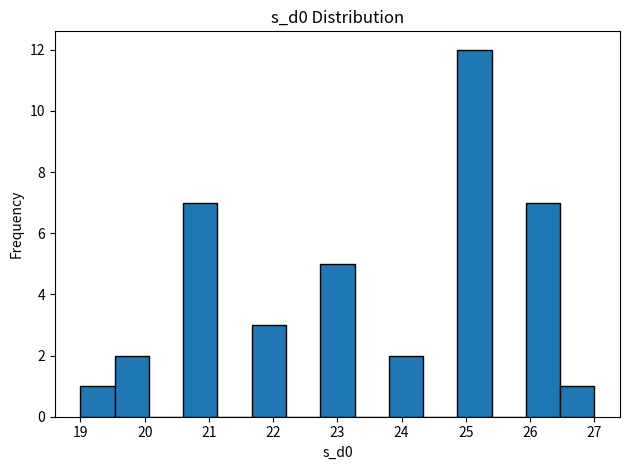

How tall is the bar that spans 21.7 to 22.2 on the x-axis? Neither the bar edges nor the heights are printed on the chart, so give them approximately, as read against the axes.

3